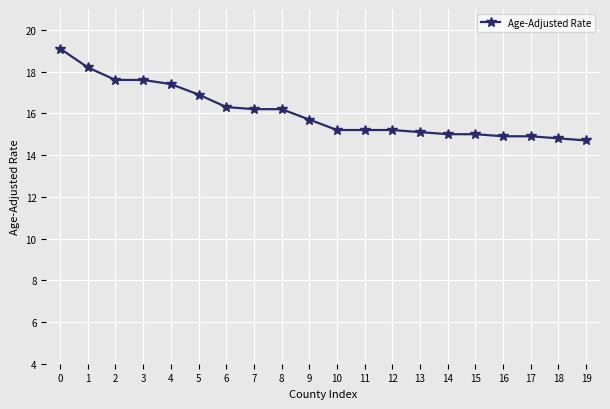

Which has a higher value, 9 or 5?

5